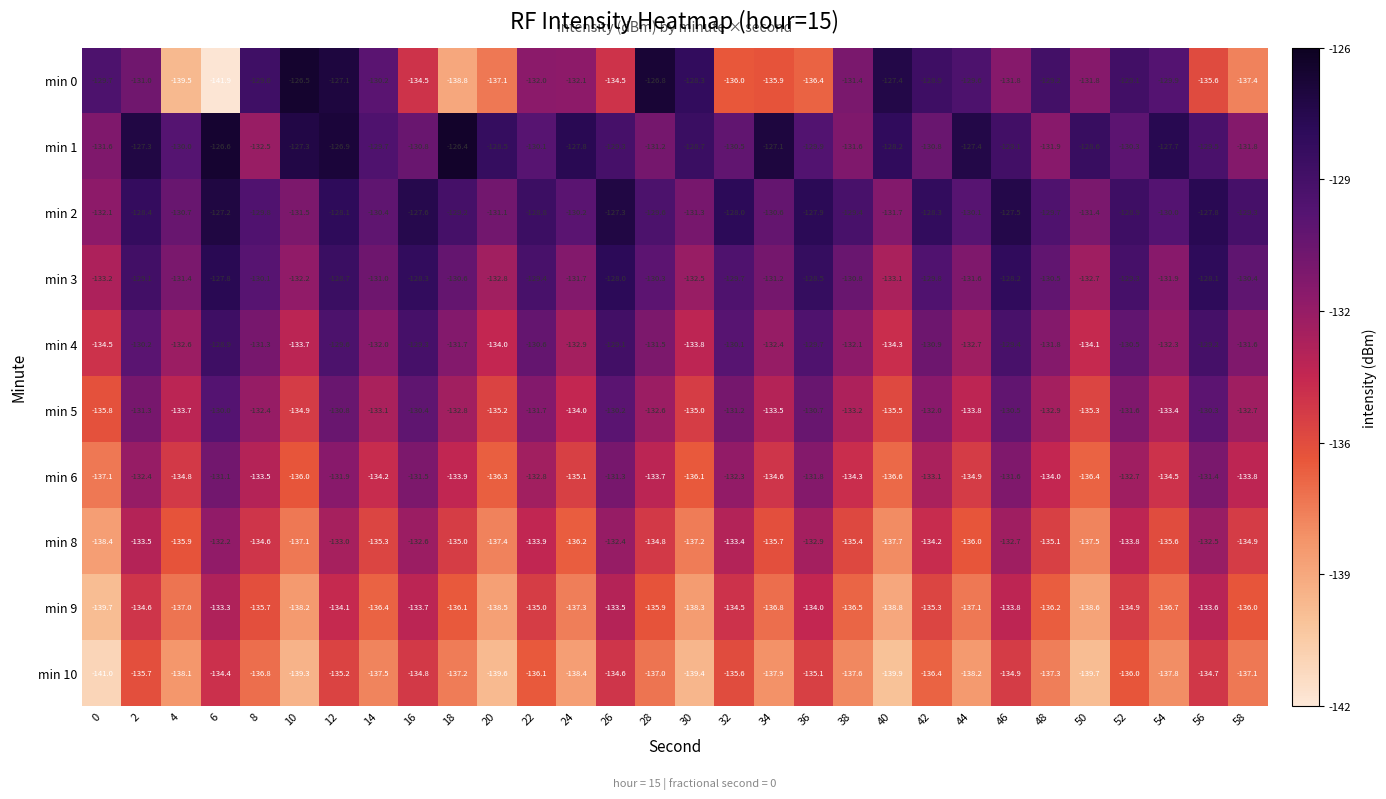

At which category is the sum across all series the highest?

12